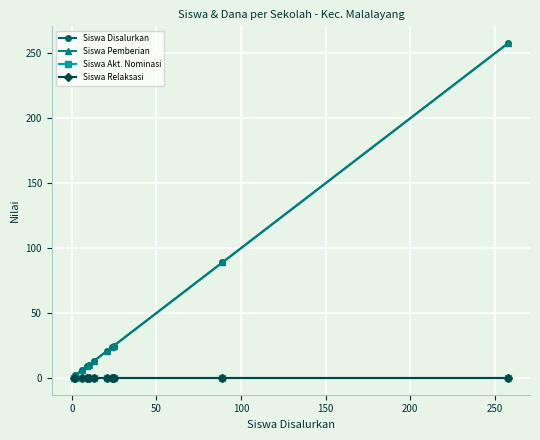

Is this an area chart (filled region under the line)?

No